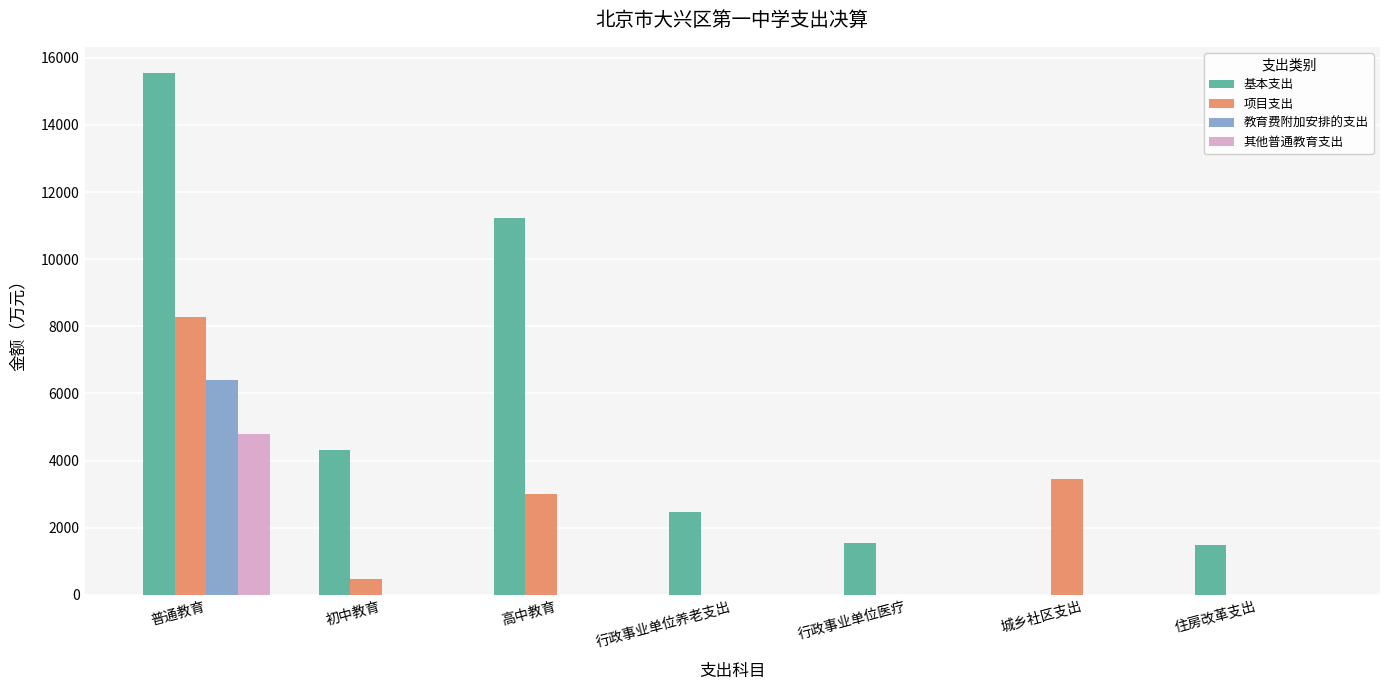

What is the sum of the 基本支出 values at 城乡社区支出 and 初中教育?

4312.9